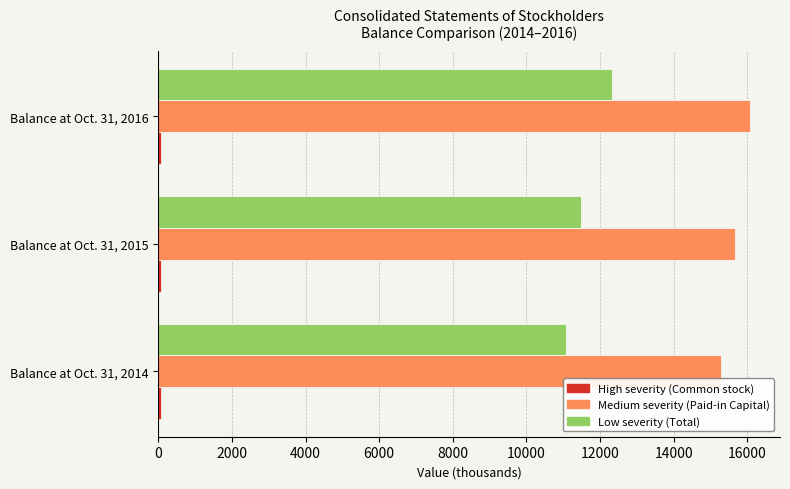

At which category is the sum across all series the highest?

Balance at Oct. 31, 2016